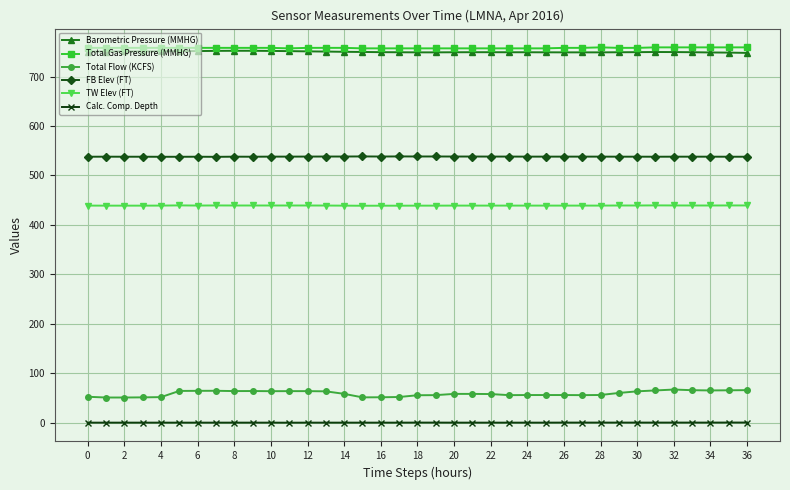

What is the value of the Total Flow (KCFS) point at the 27th from the left?

56.1